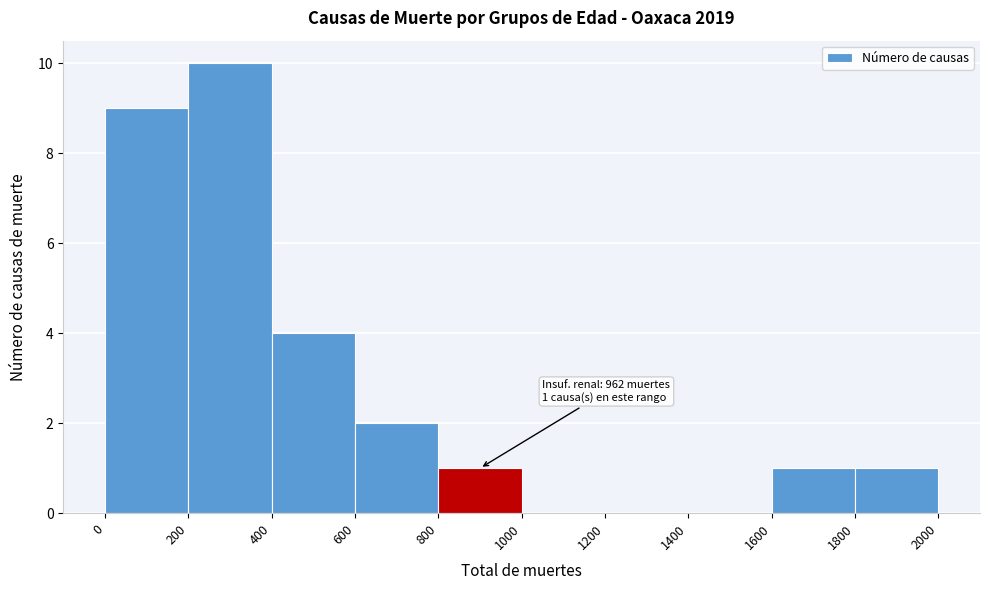

Over which range of the x-axis is the bar tallest?

200 to 400